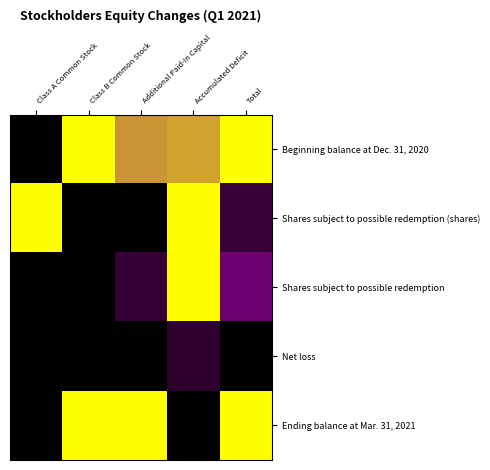

Which label corresponds to the largest value in the chart?

Class B Common Stock